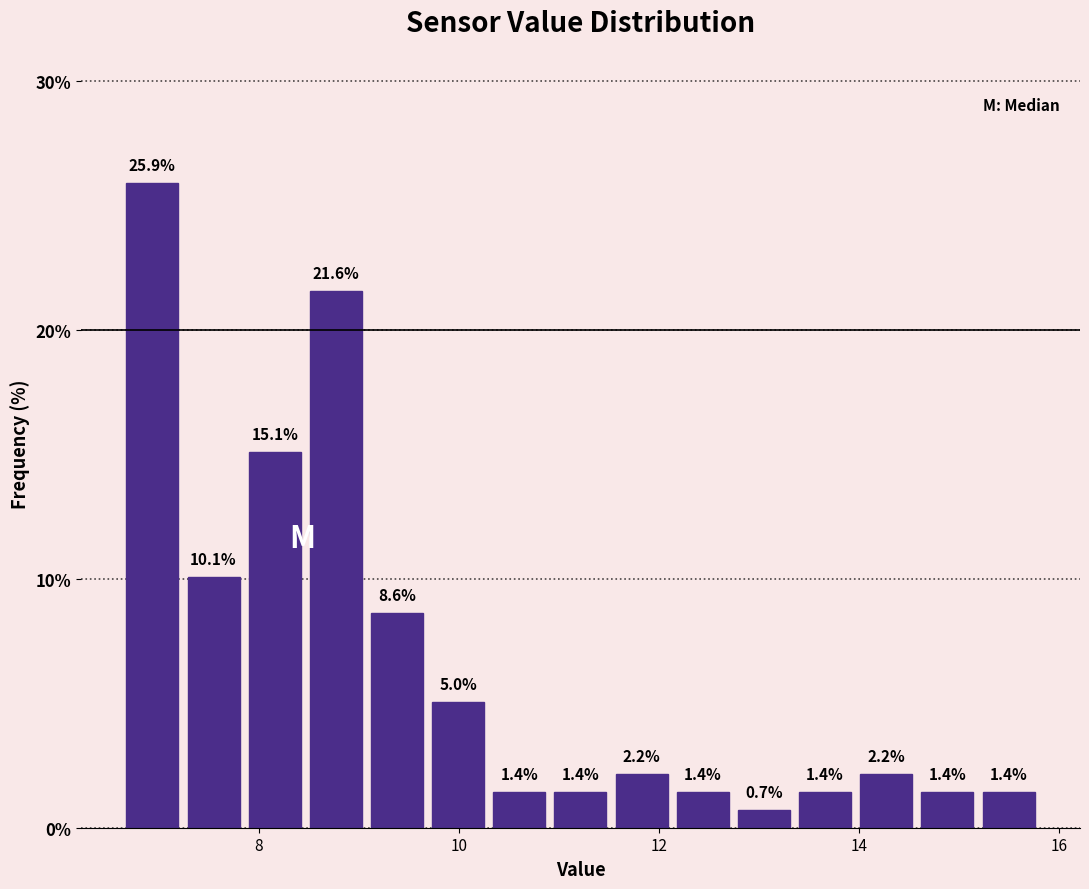

Around what value on the x-axis is the tallest bar? Give the approximate position of its centre, as read against the axis.

7.0